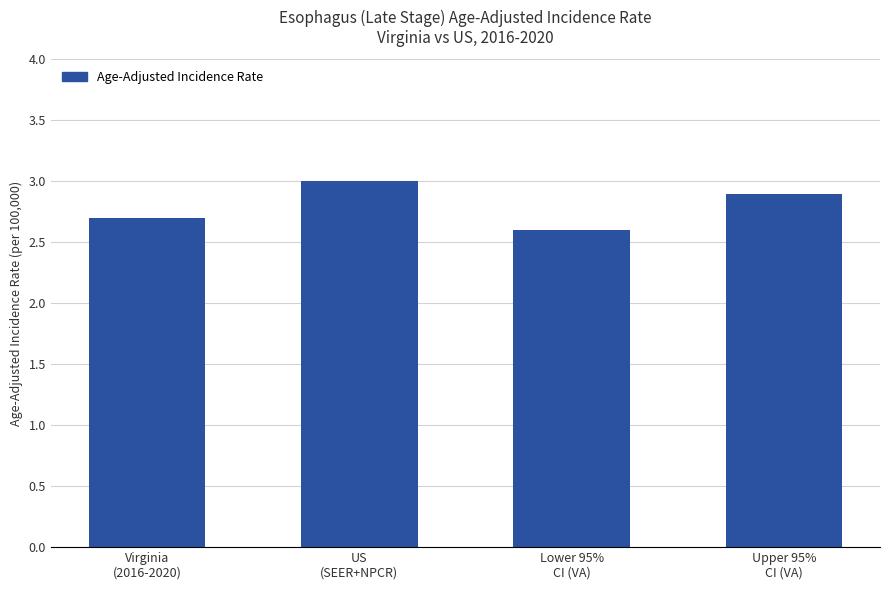

The chart shows a value of 3.0 at US
(SEER+NPCR). True or false?

True